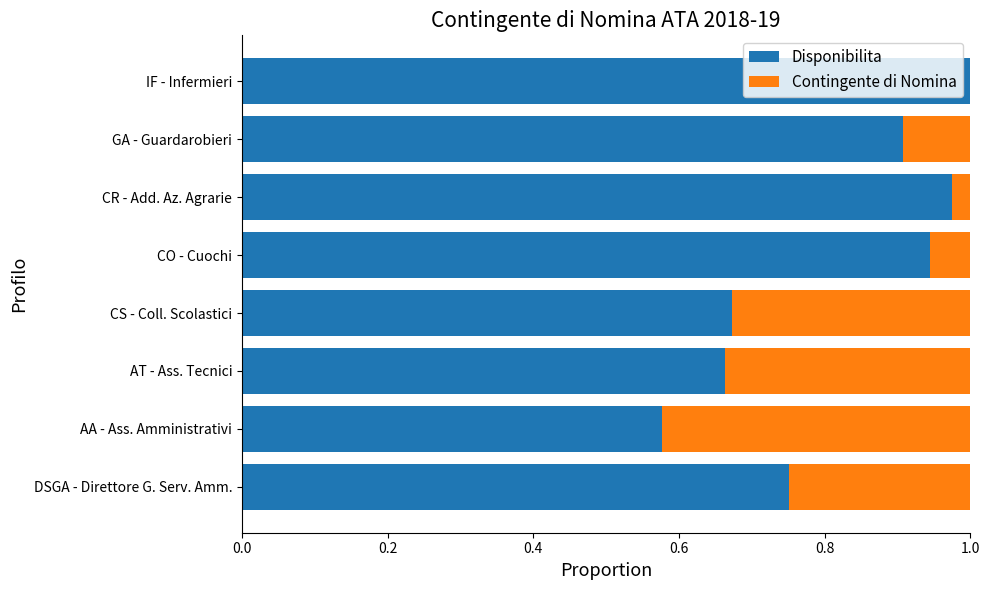

What is the sum of all Disponibilita values?

6.5